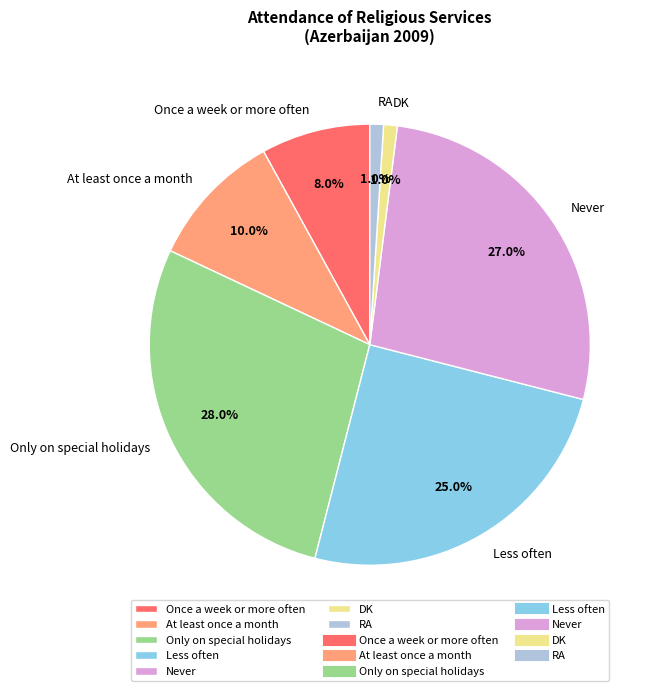

Combined, do Less often and At least once a month account for over 50%?

No